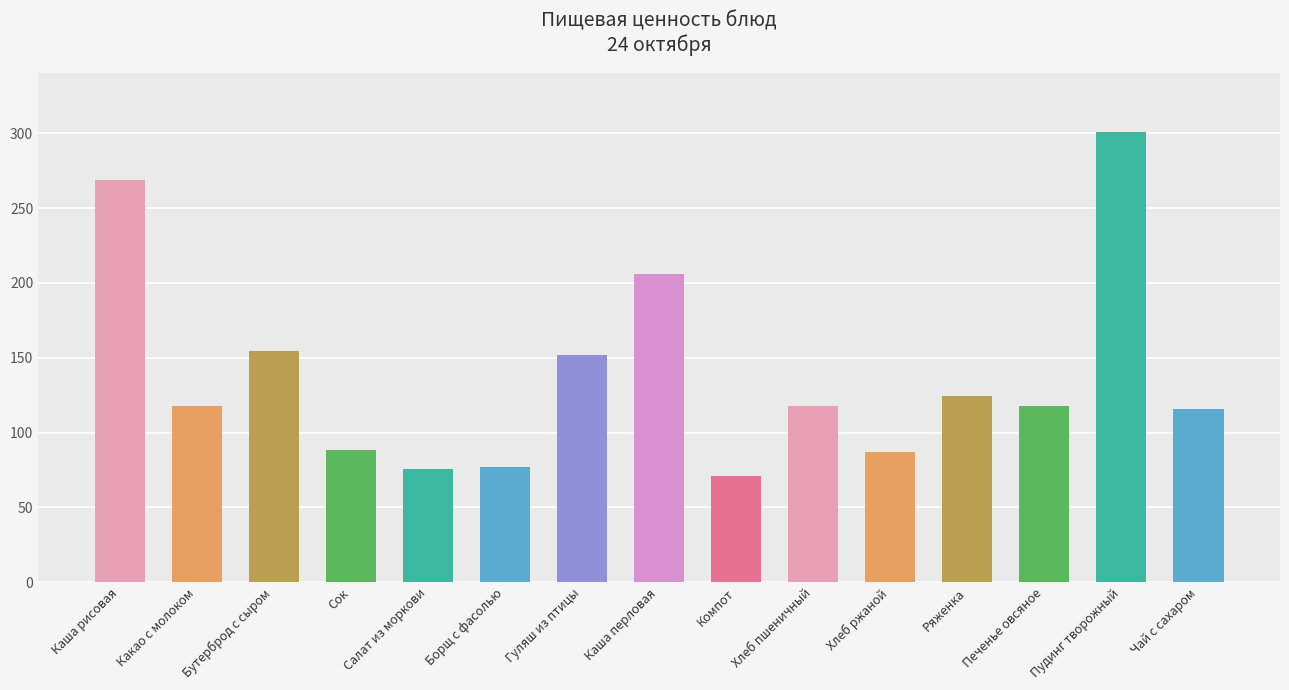

Which category has the lowest value across all series?

Компот